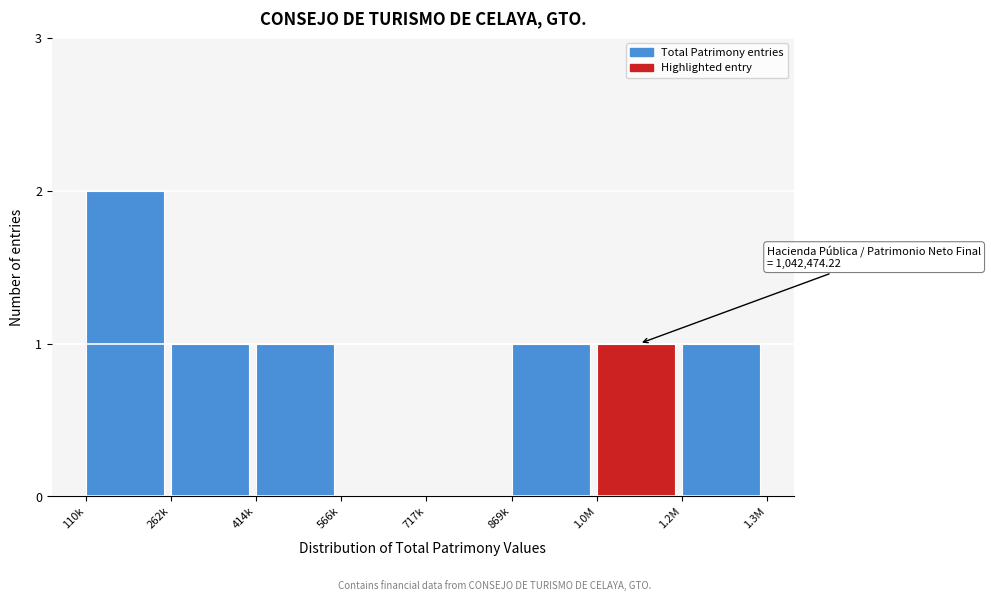

Reading left to right, extract all data points from this chart.

110k=2	262k=1	414k=1	566k=0	717k=0	869k=1	1.0M=1	1.2M=1